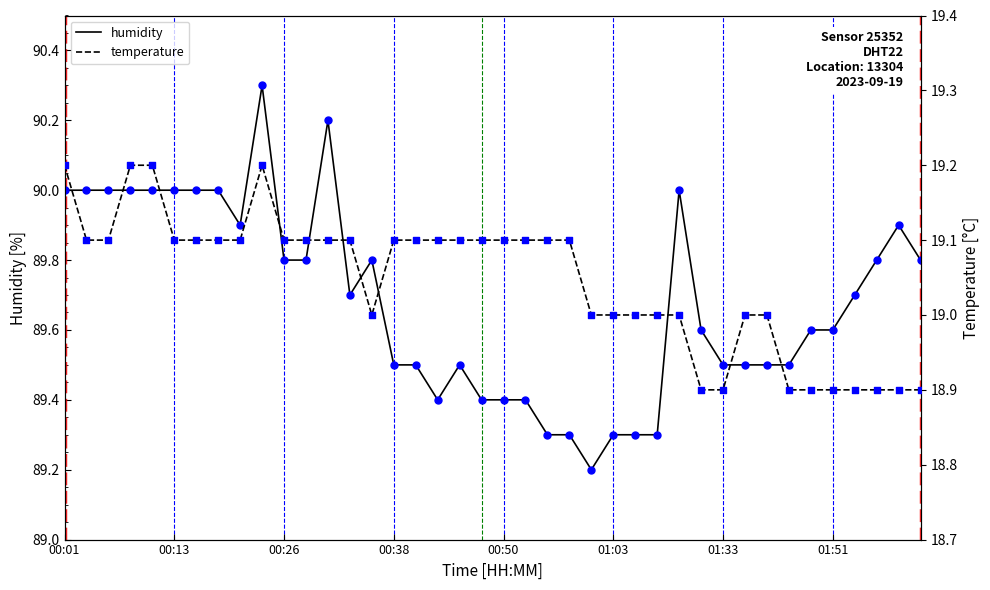

Which series has the largest total across all categories?

humidity